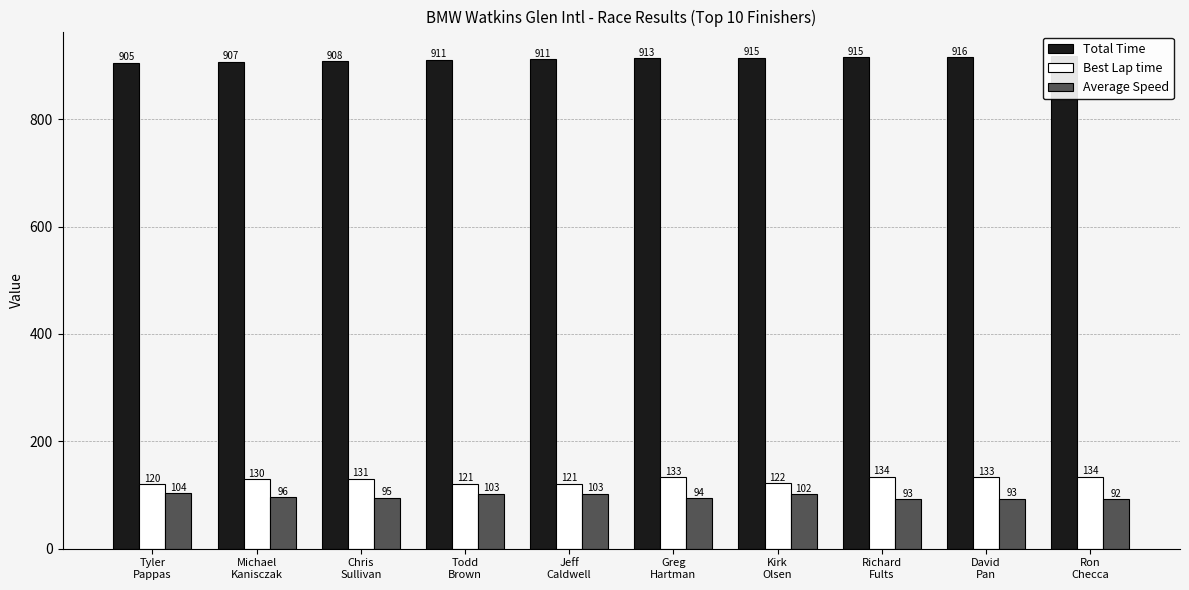

At Ron
Checca, list the series in order from smallest to largest.

Average Speed, Best Lap time, Total Time